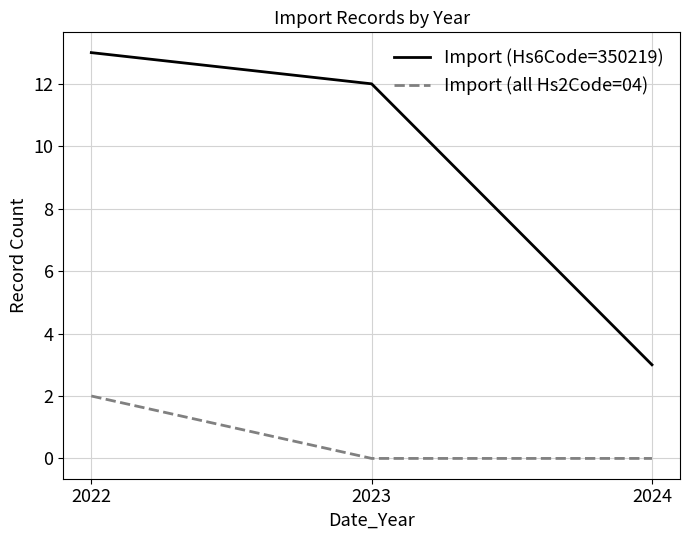

Rank the series at 2024 from highest to lowest value.

Import (Hs6Code=350219), Import (all Hs2Code=04)